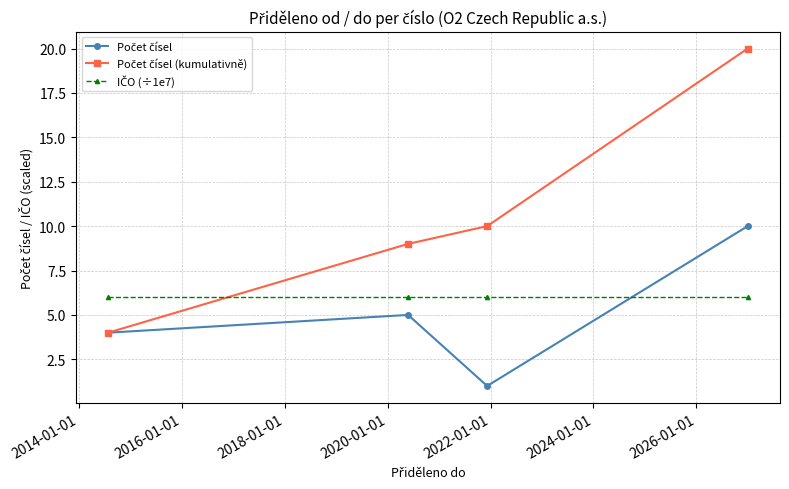

At how many categories does at least one series exceed 2?

4